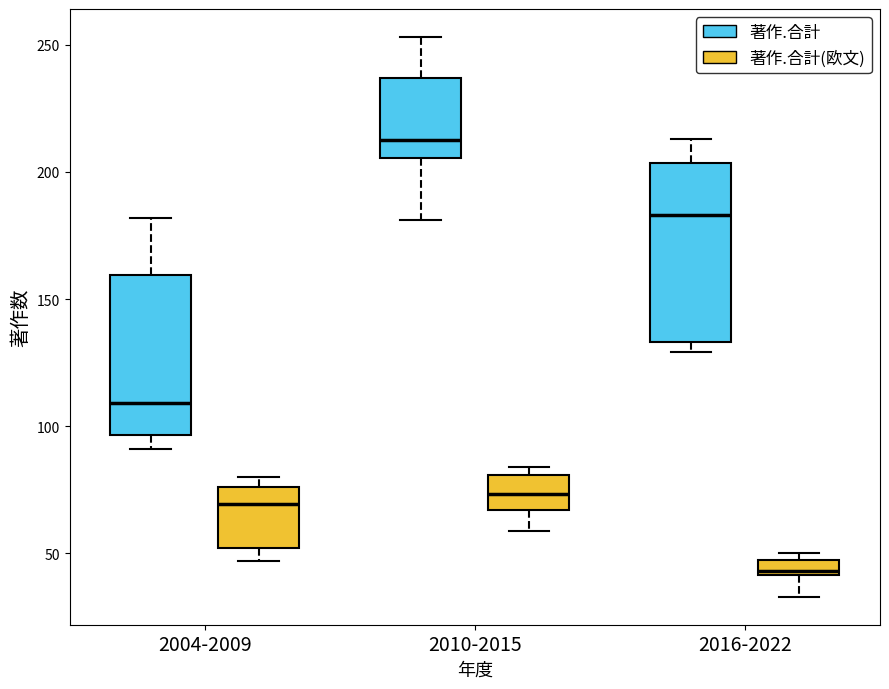

Where is the upper edge of the box for 2004-2009 (著作.合計) on the y-axis? The values are not printed on the chart, so give them approximately, as read against the axis.

160